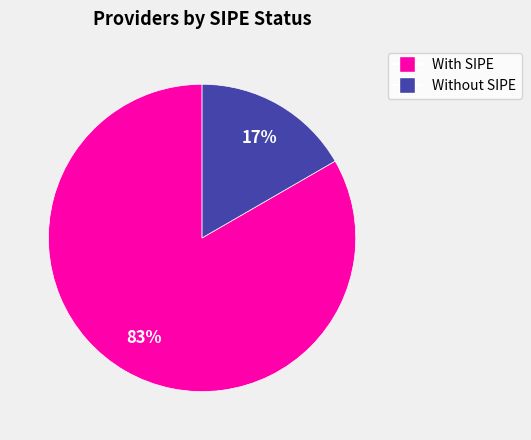

How many segments does this pie chart have?

2